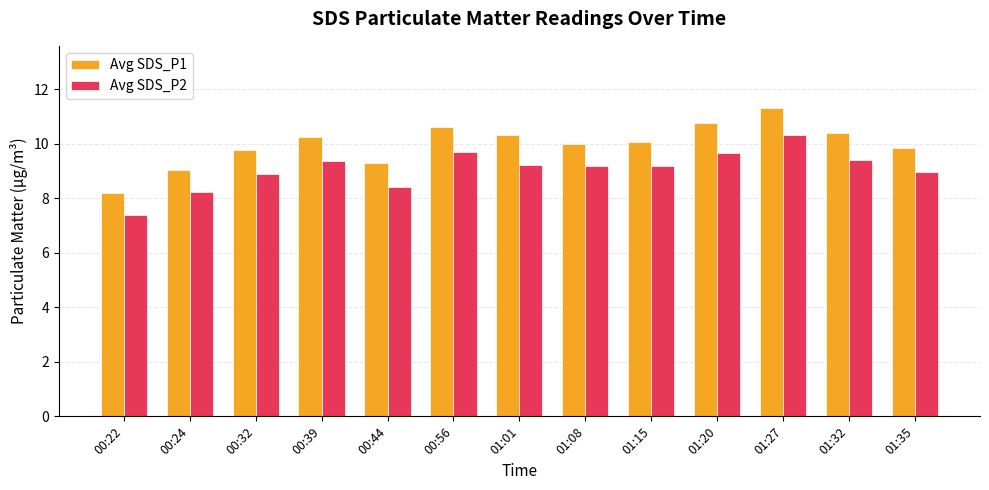

What are all the series names shown in the legend?

Avg SDS_P1, Avg SDS_P2